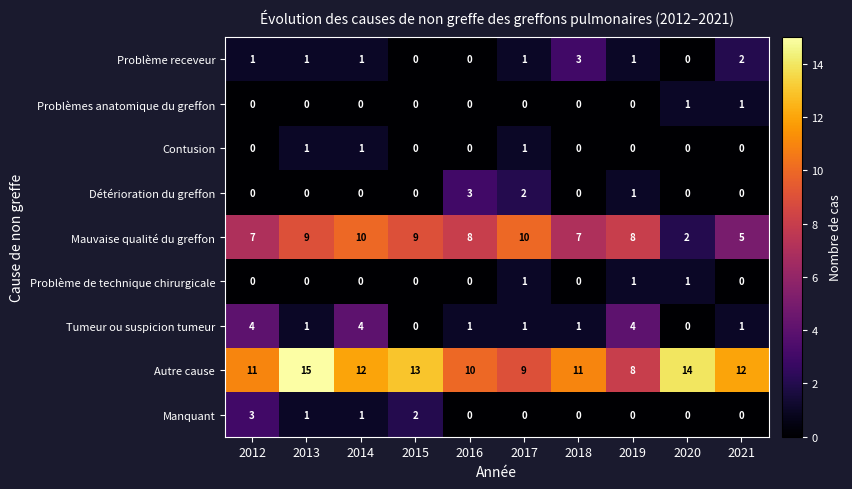

How many data points does each series have?

10